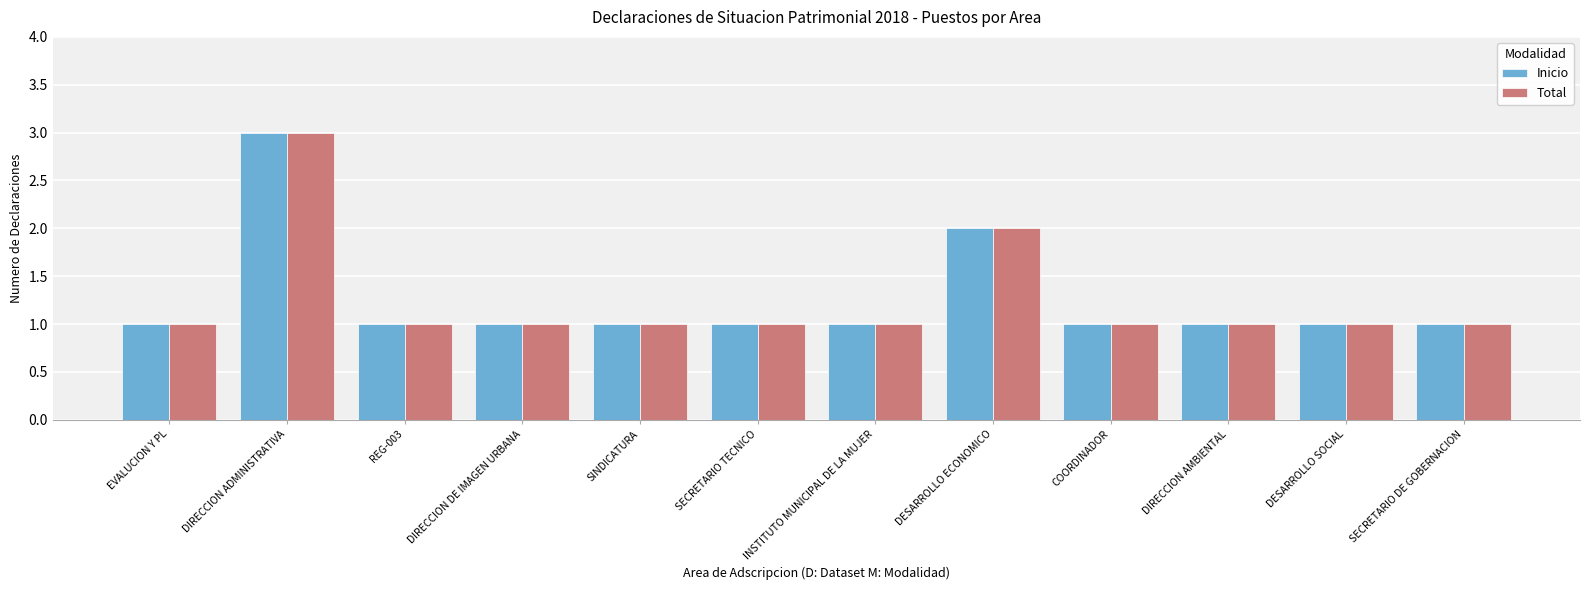

True or false: Total has a value of 2 at SECRETARIO DE GOBERNACION.

False